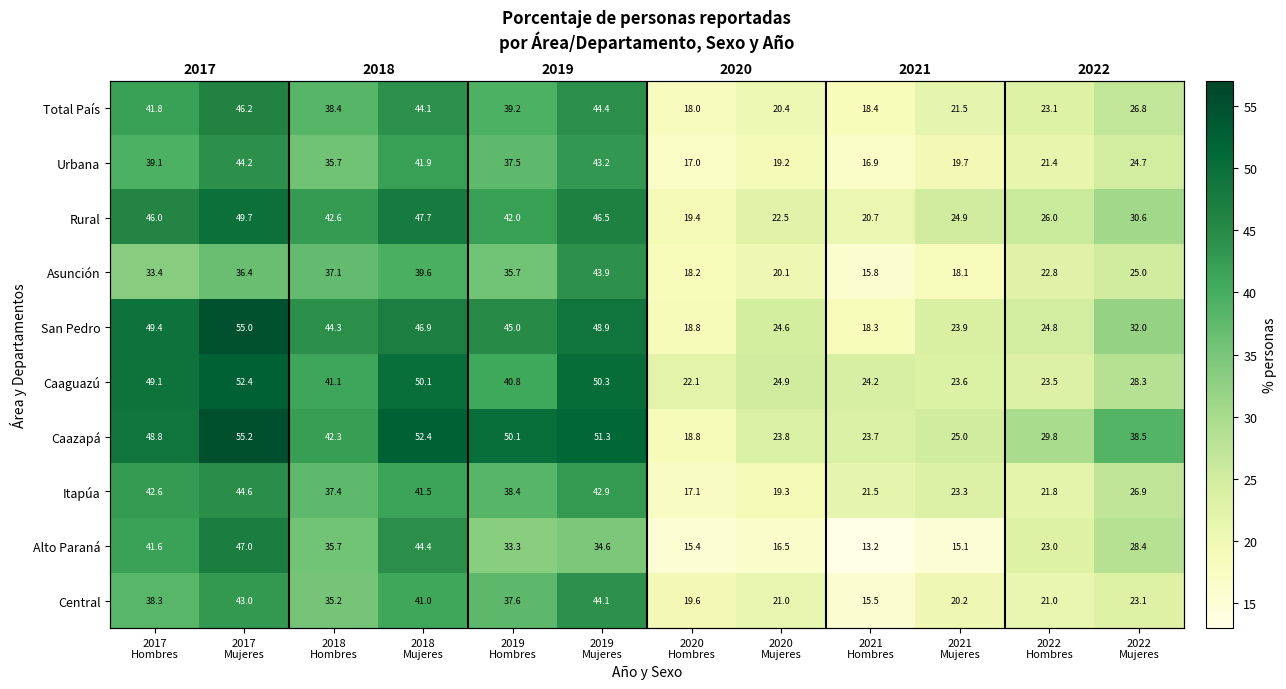

At which label is San Pedro closest to 36?

2022 Mujeres